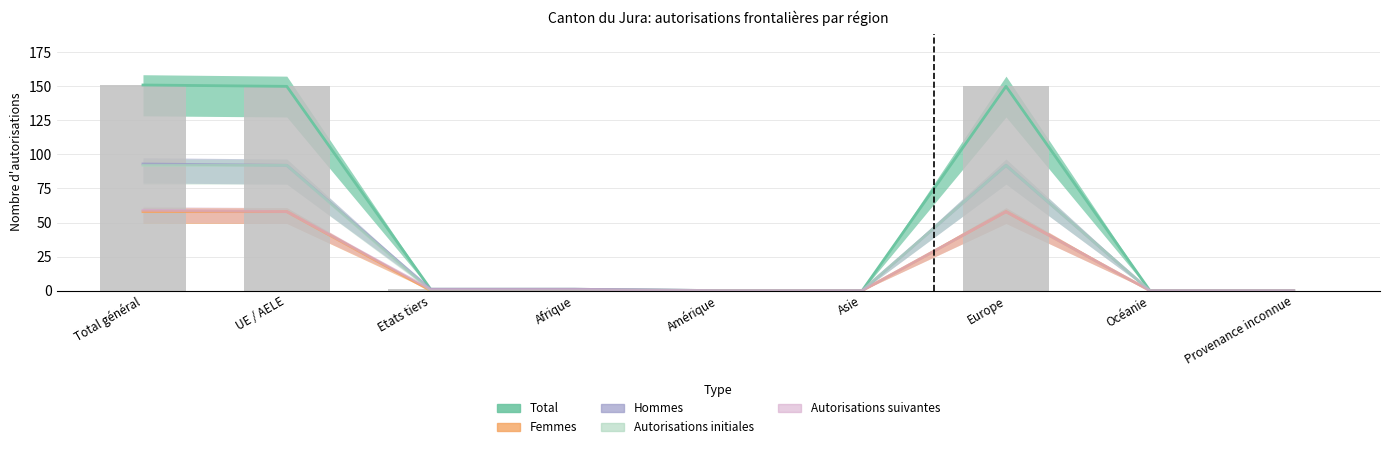

The value of Hommes at Total général is 131. True or false?

False